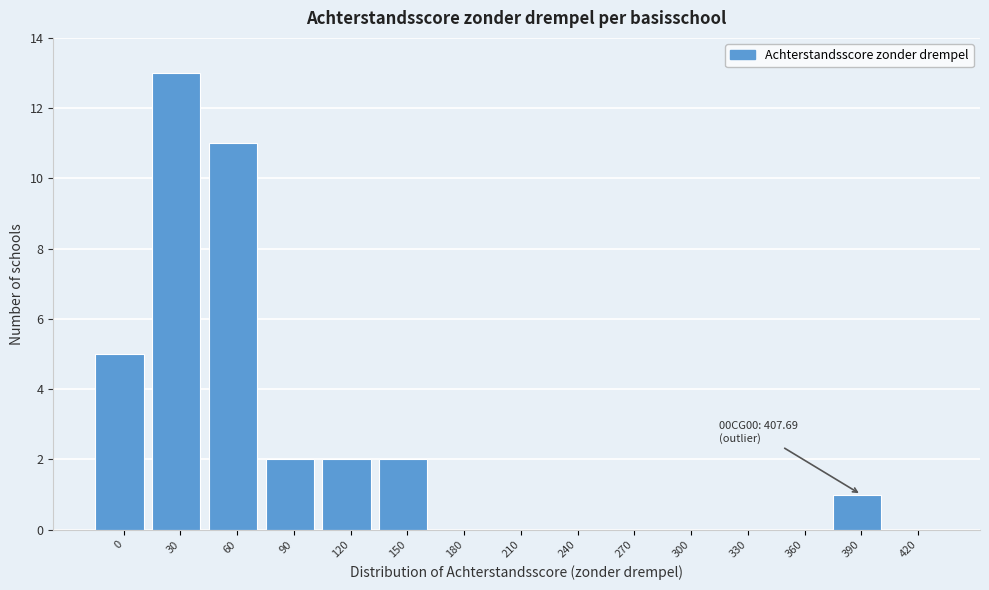

Reading left to right, what are all the values shown in this chart?

0=5	30=13	60=11	90=2	120=2	150=2	180=0	210=0	240=0	270=0	300=0	330=0	360=0	390=1	420=0